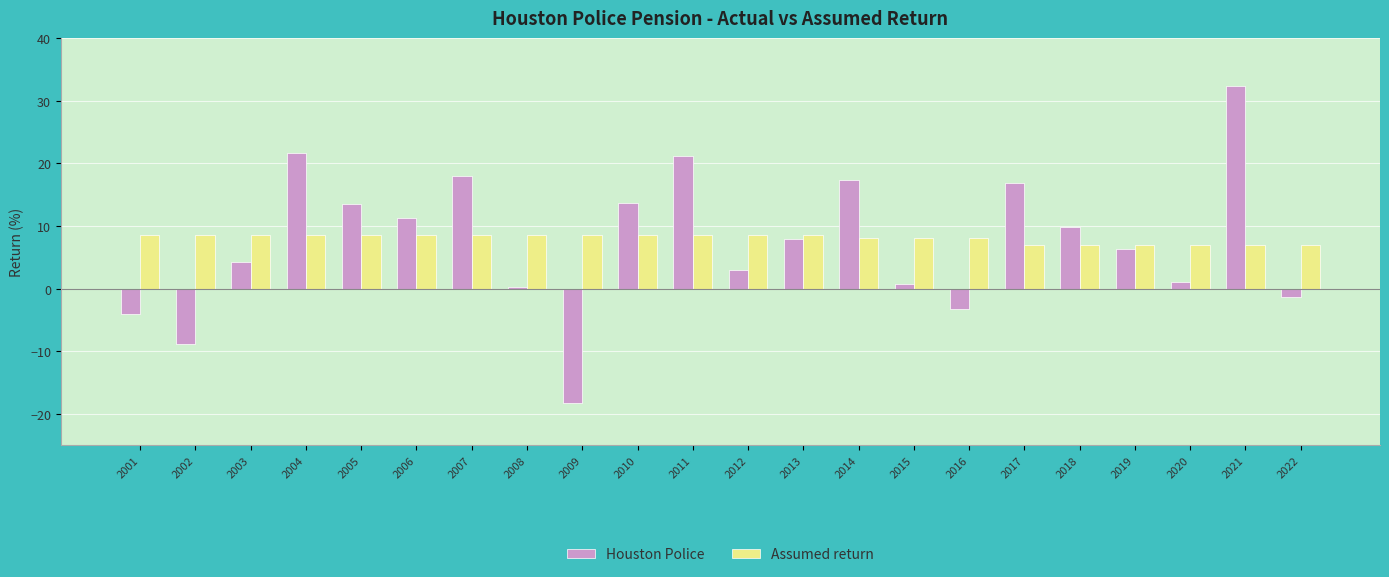

Rank the series by their maximum value, from highest to lowest.

Houston Police, Assumed return